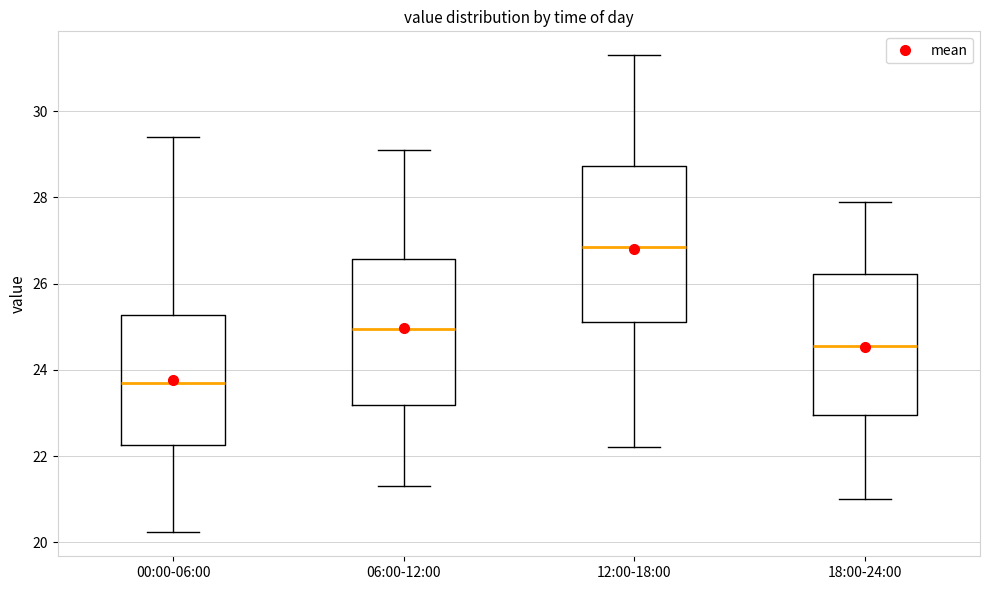

Which box has the highest median line?

12:00-18:00